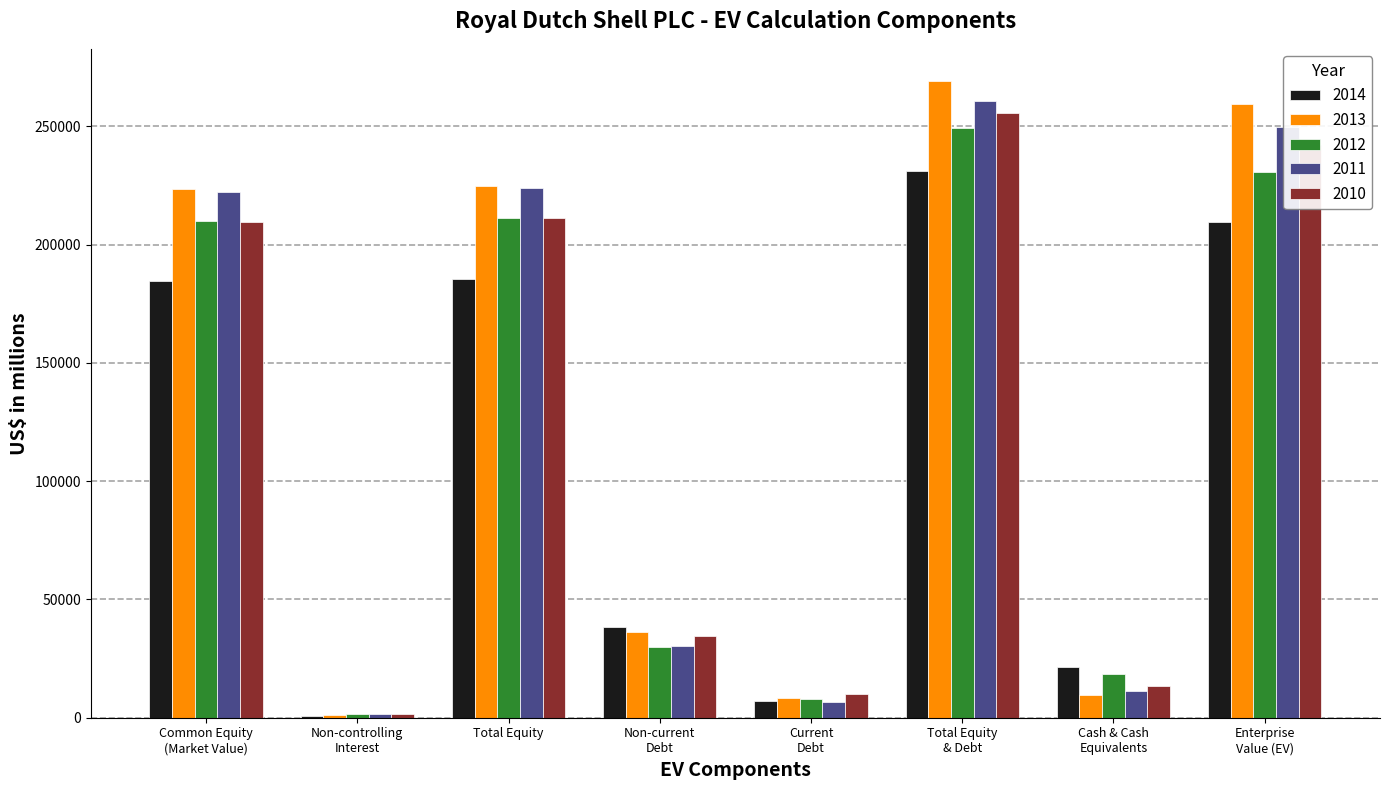

What is the greatest value displayed?

269308